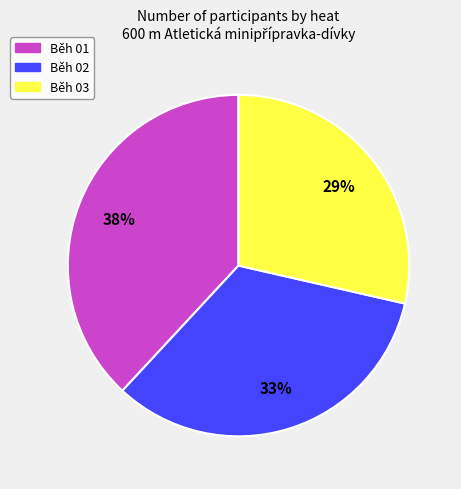

To the nearest percent, what percentage of the pie is Běh 01?

38%